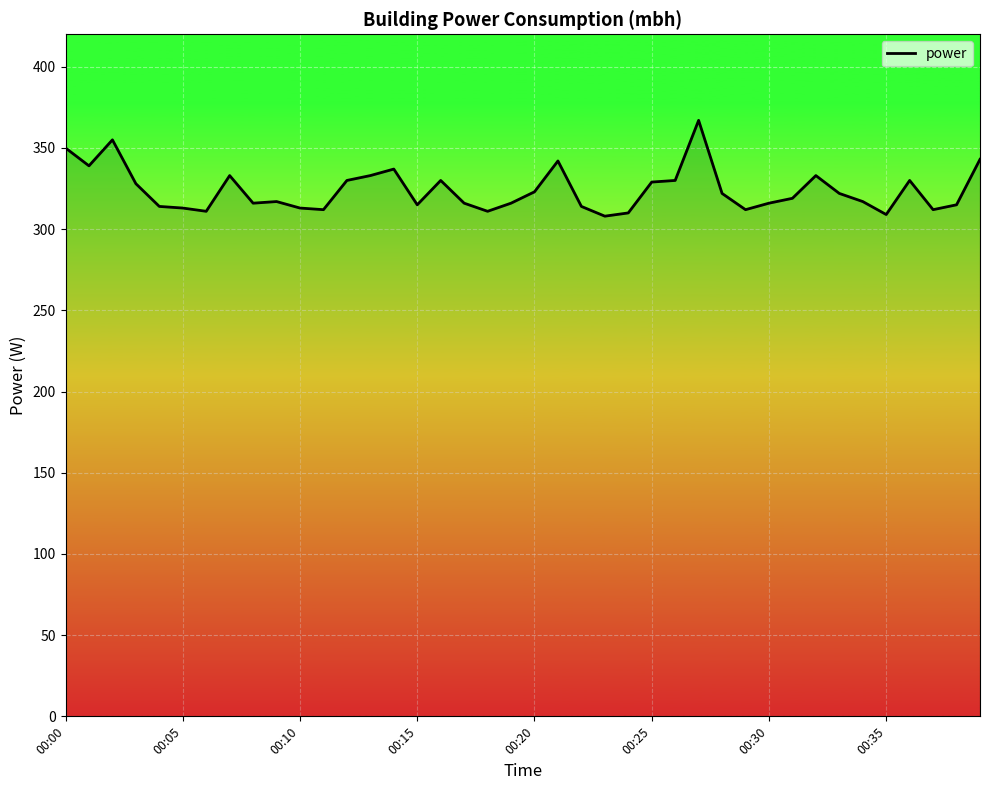

What is the minimum value shown in the chart?

308